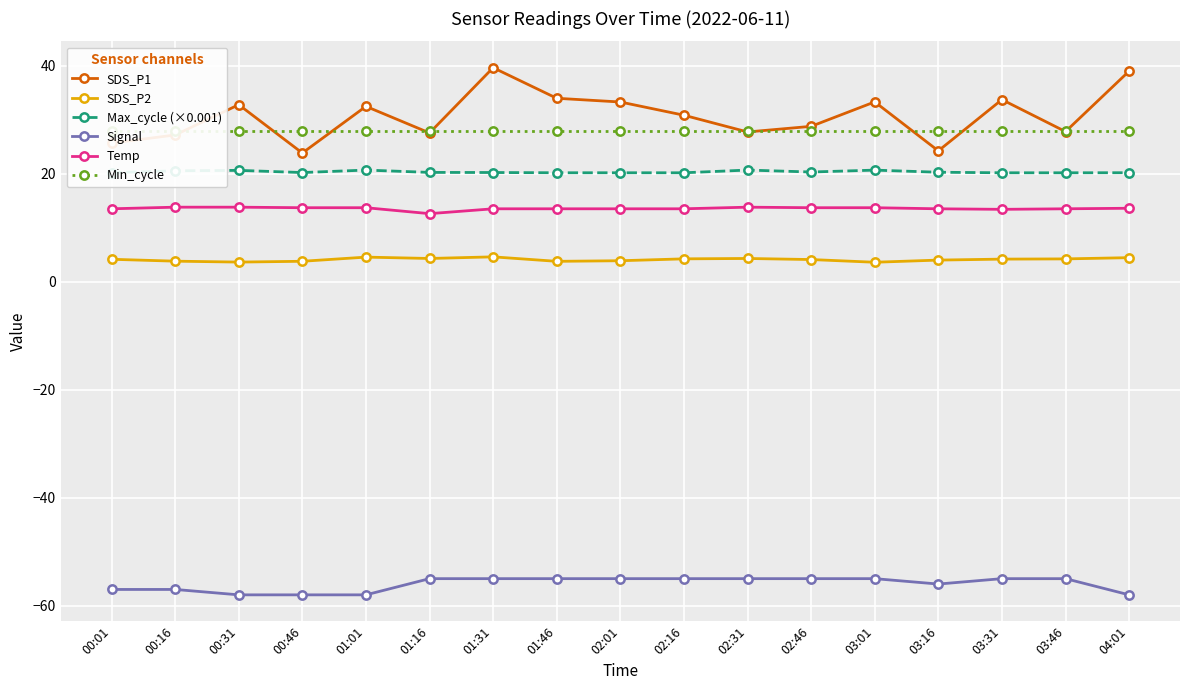

In SDS_P1, how many points are higher than both neighbors (excluding endpoints)?

5